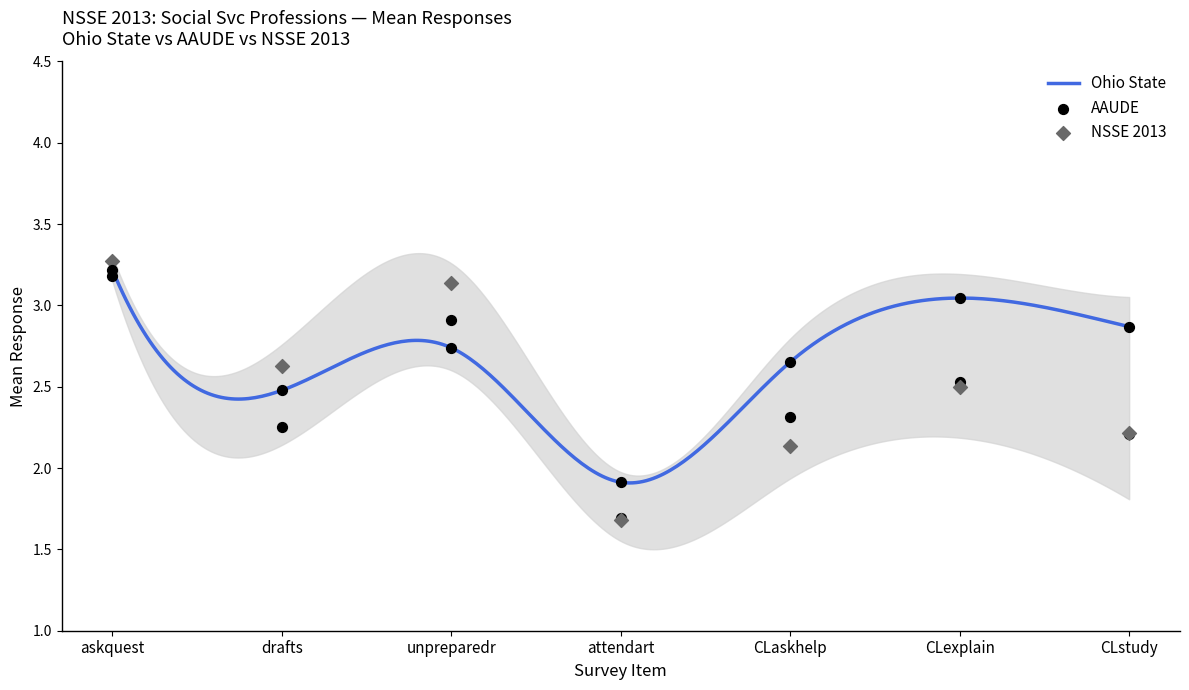

Is the value of Ohio State at drafts greater than the value of NSSE 2013 at askquest?

No